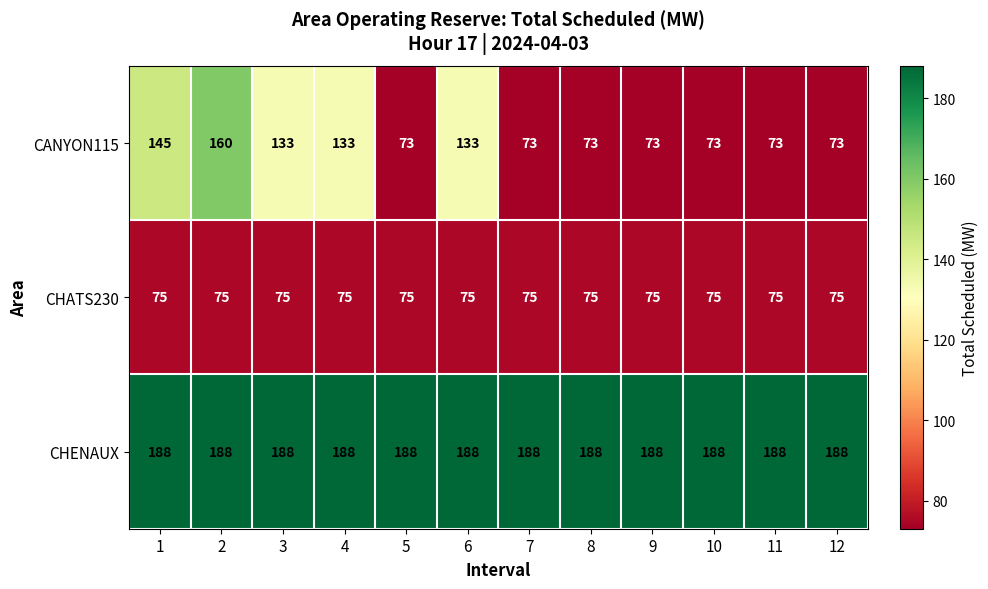

At 7, list the series in order from smallest to largest.

CANYON115, CHATS230, CHENAUX